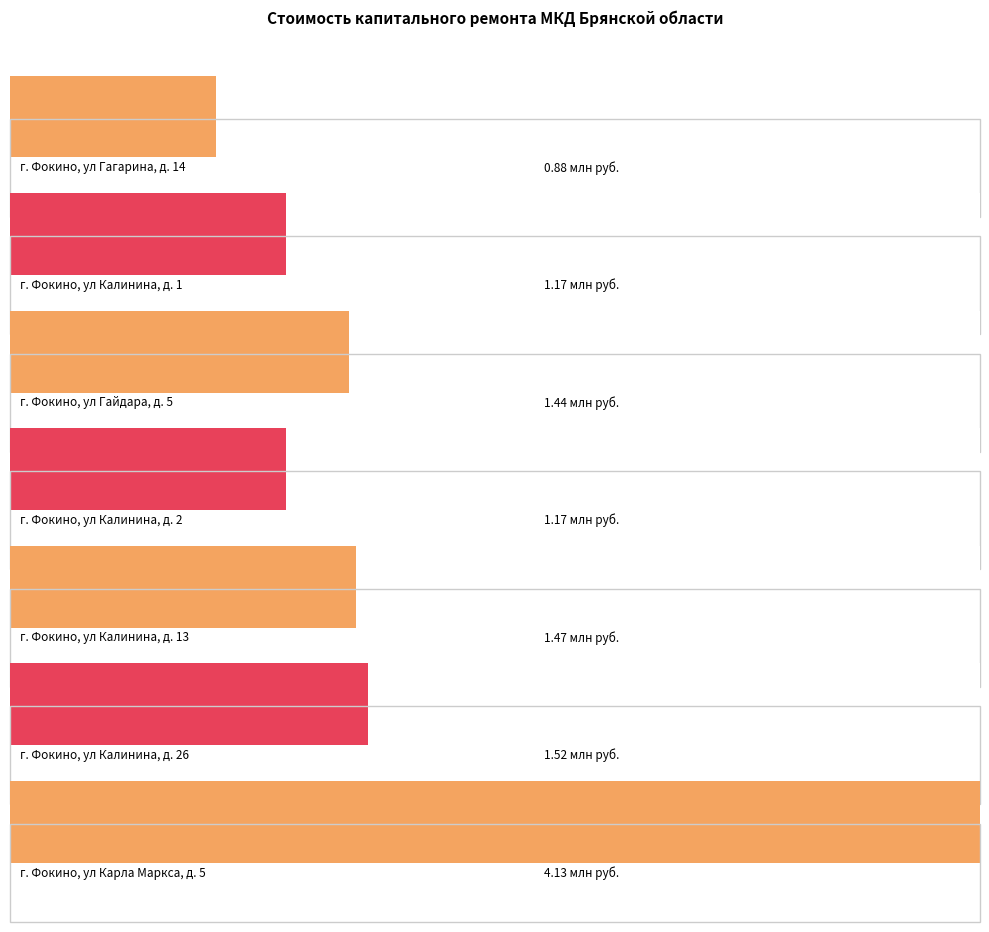

What is the sum of all values?

11784474.6